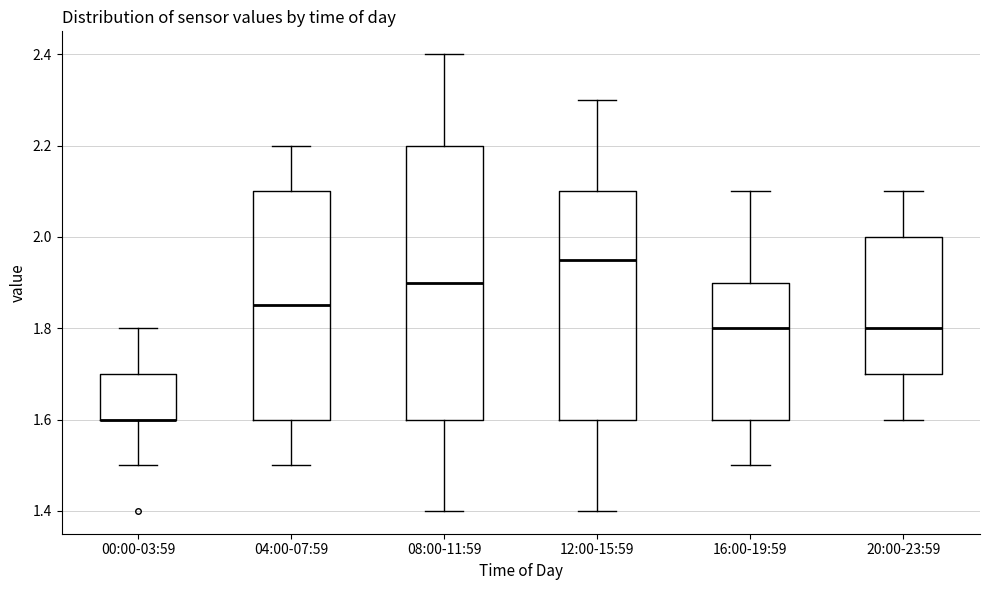

Comparing the boxes themselves (not the whiskers), which one is the tallest?

08:00-11:59